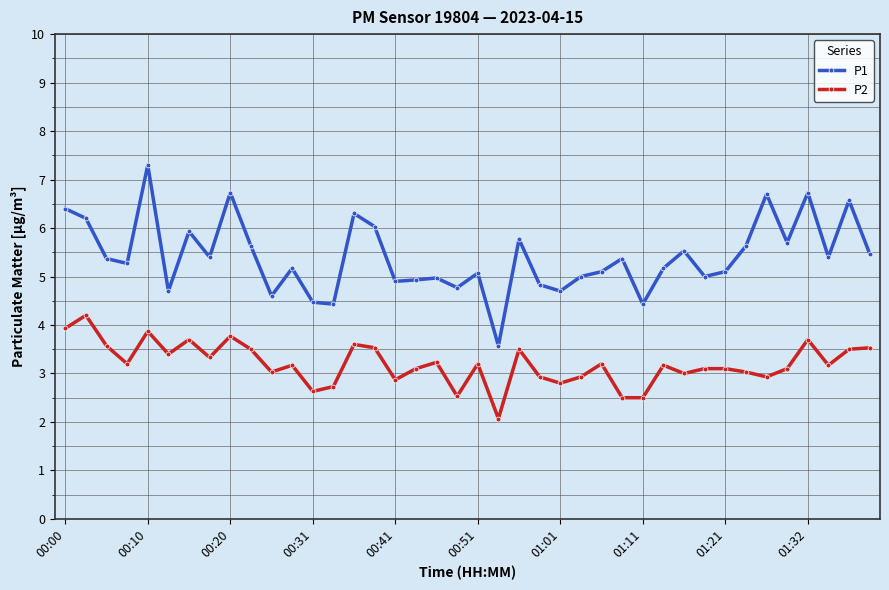

True or false: P1 has more than 0 points higher than both neighbors.

True